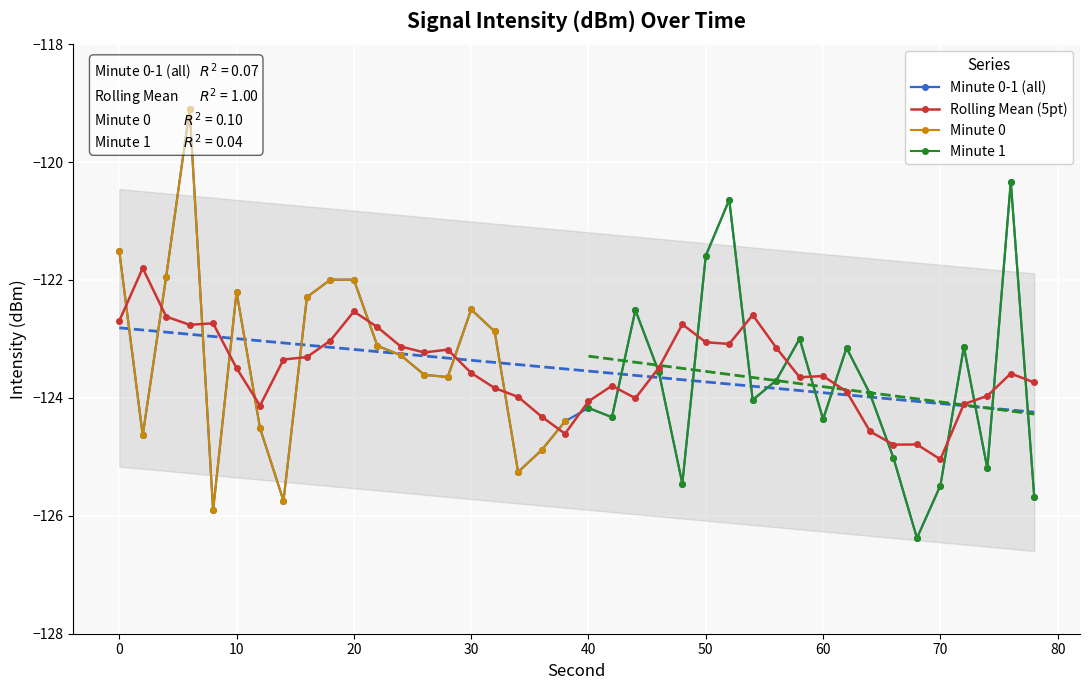

True or false: Minute 1 has a value of -26.8 at 40.

False